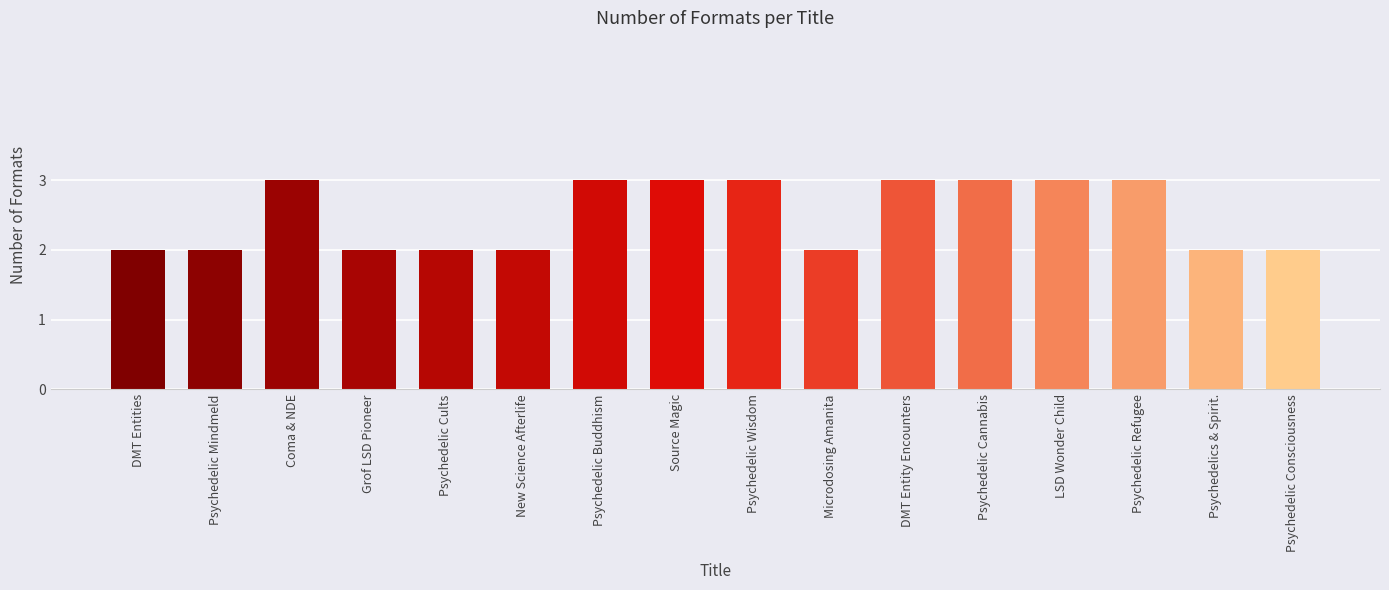

What is the maximum value shown in the chart?

3